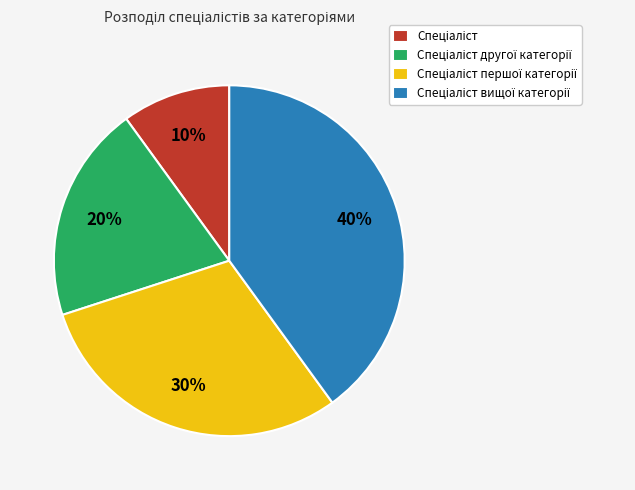

Is there a majority slice in this chart?

No